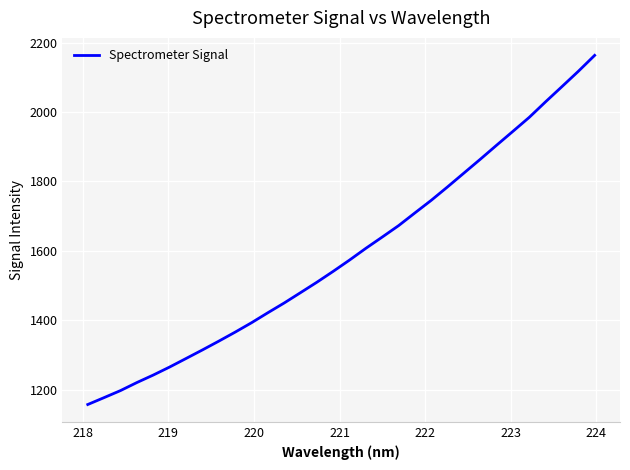

What is the difference between the second highest and minimum values?

960.3